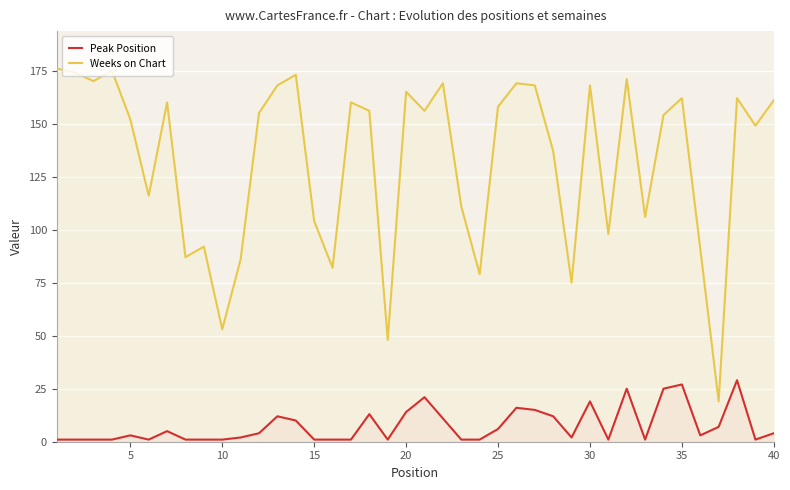

Reading left to right, extract all data points from this chart.

Peak Position: 1	1	1	1	3	1	5	1	1	1	2	4	12	10	1	1	1	13	1	14	21	11	1	1	6	16	15	12	2	19	1	25	1	25	27	3	7	29	1	4
Weeks on Chart: 176	174	170	175	152	116	160	87	92	53	86	155	168	173	104	82	160	156	48	165	156	169	111	79	158	169	168	137	75	168	98	171	106	154	162	91	19	162	149	161